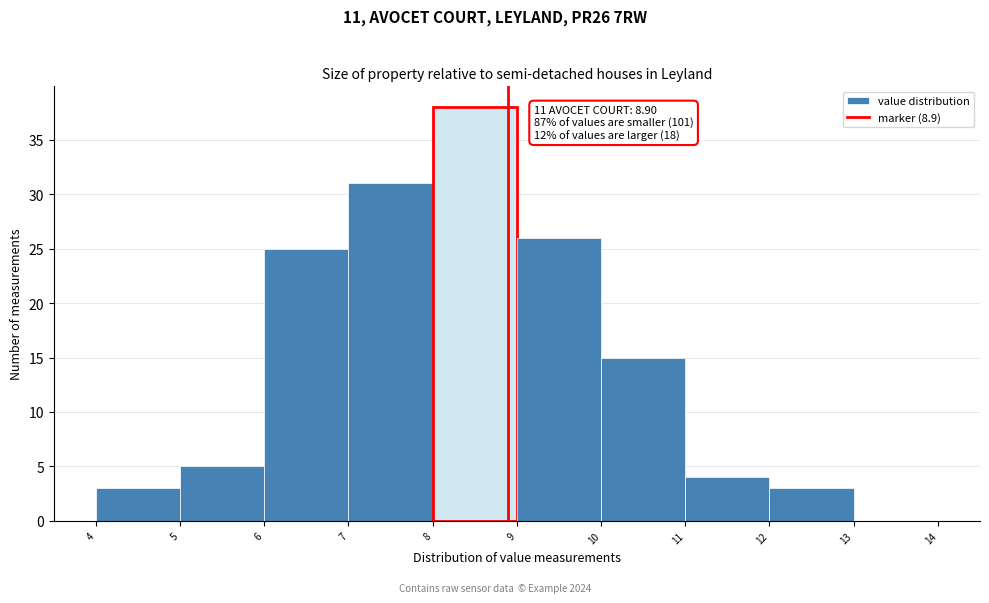

Which range on the x-axis has the tallest bar?

8 to 9